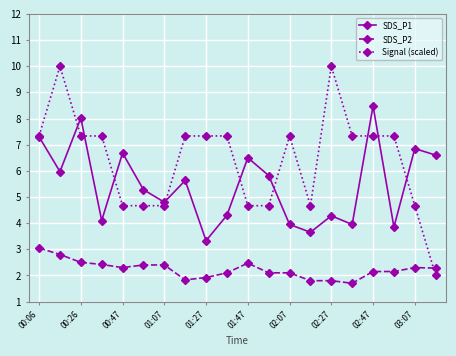

Rank the series by their maximum value, from lowest to highest.

SDS_P2, SDS_P1, Signal (scaled)